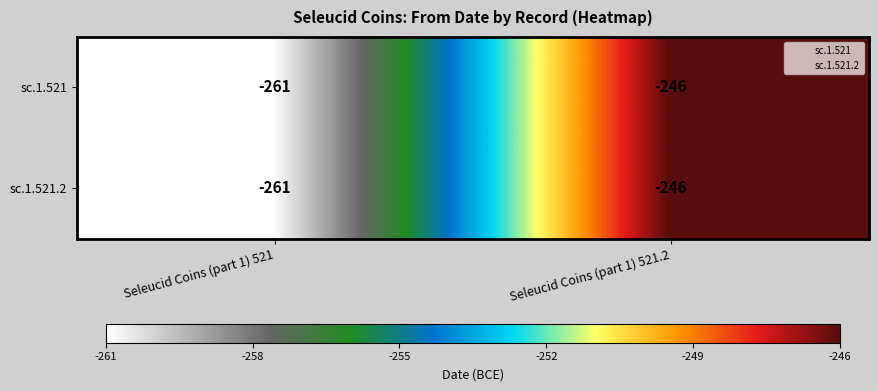

What is the sum of the sc.1.521 values at Seleucid Coins (part 1) 521 and Seleucid Coins (part 1) 521.2?

-507